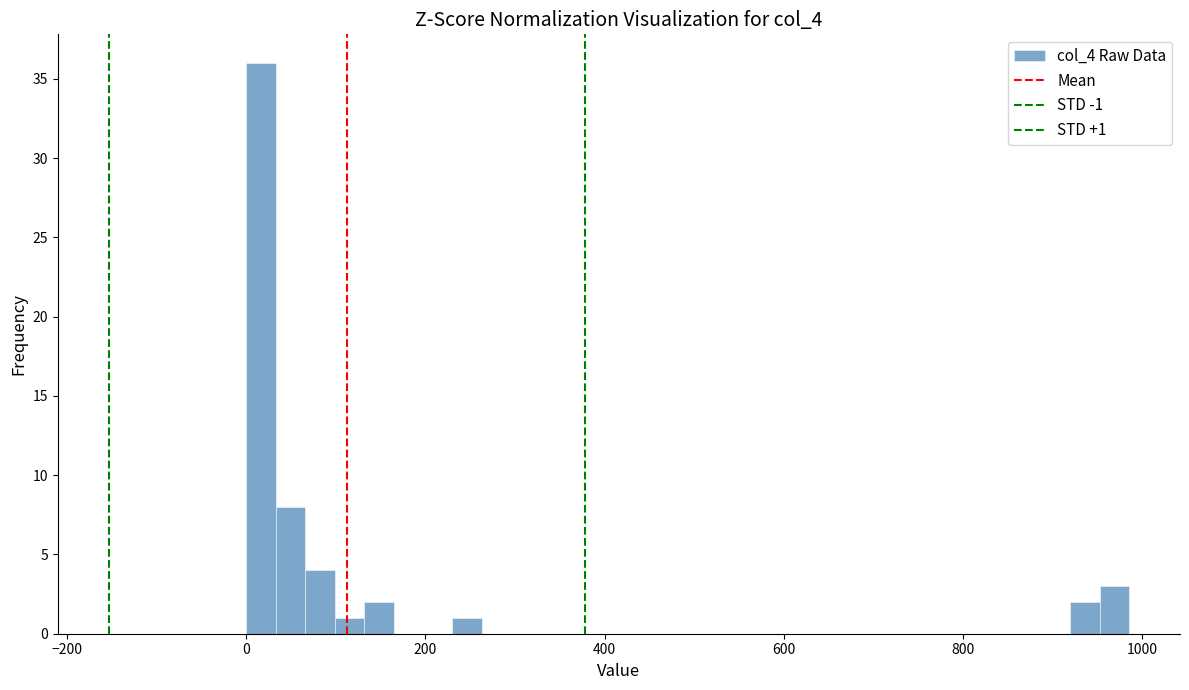

Read against the x-axis, roughly where is the centre of the tallest bar?

20